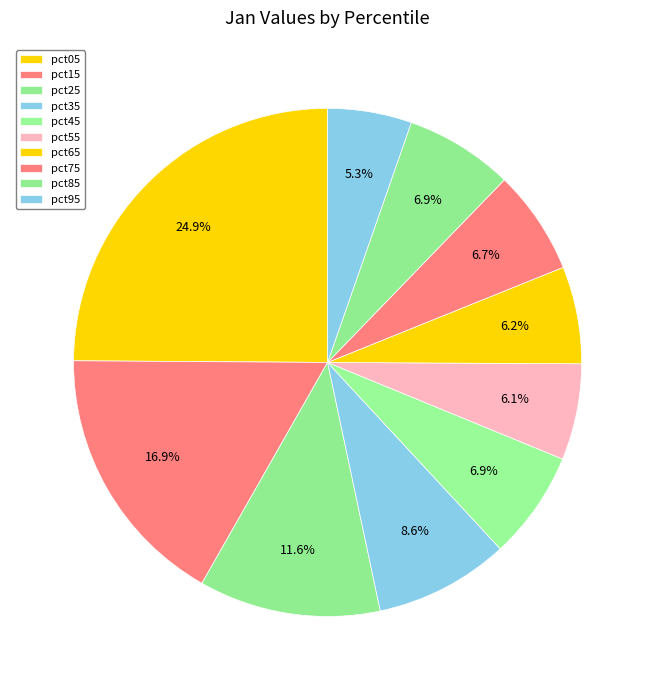

How many segments does this pie chart have?

10